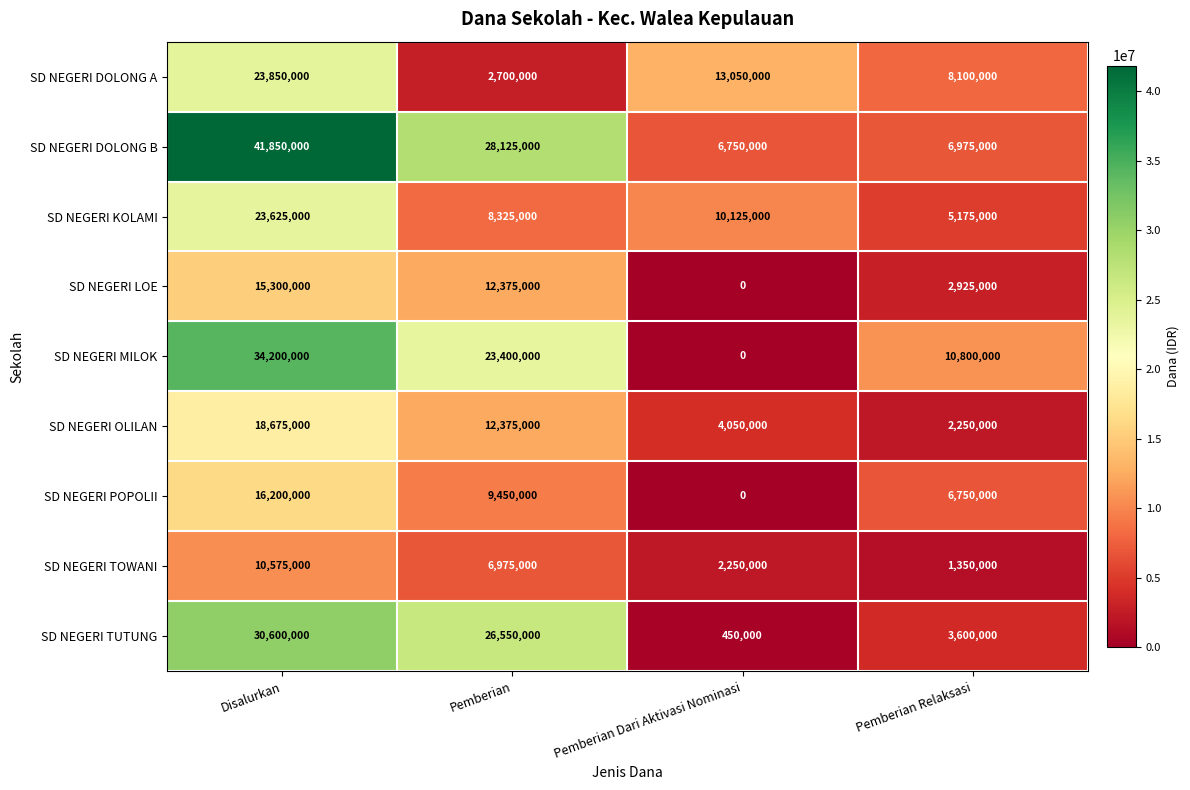

At which category is the sum across all series the highest?

Disalurkan